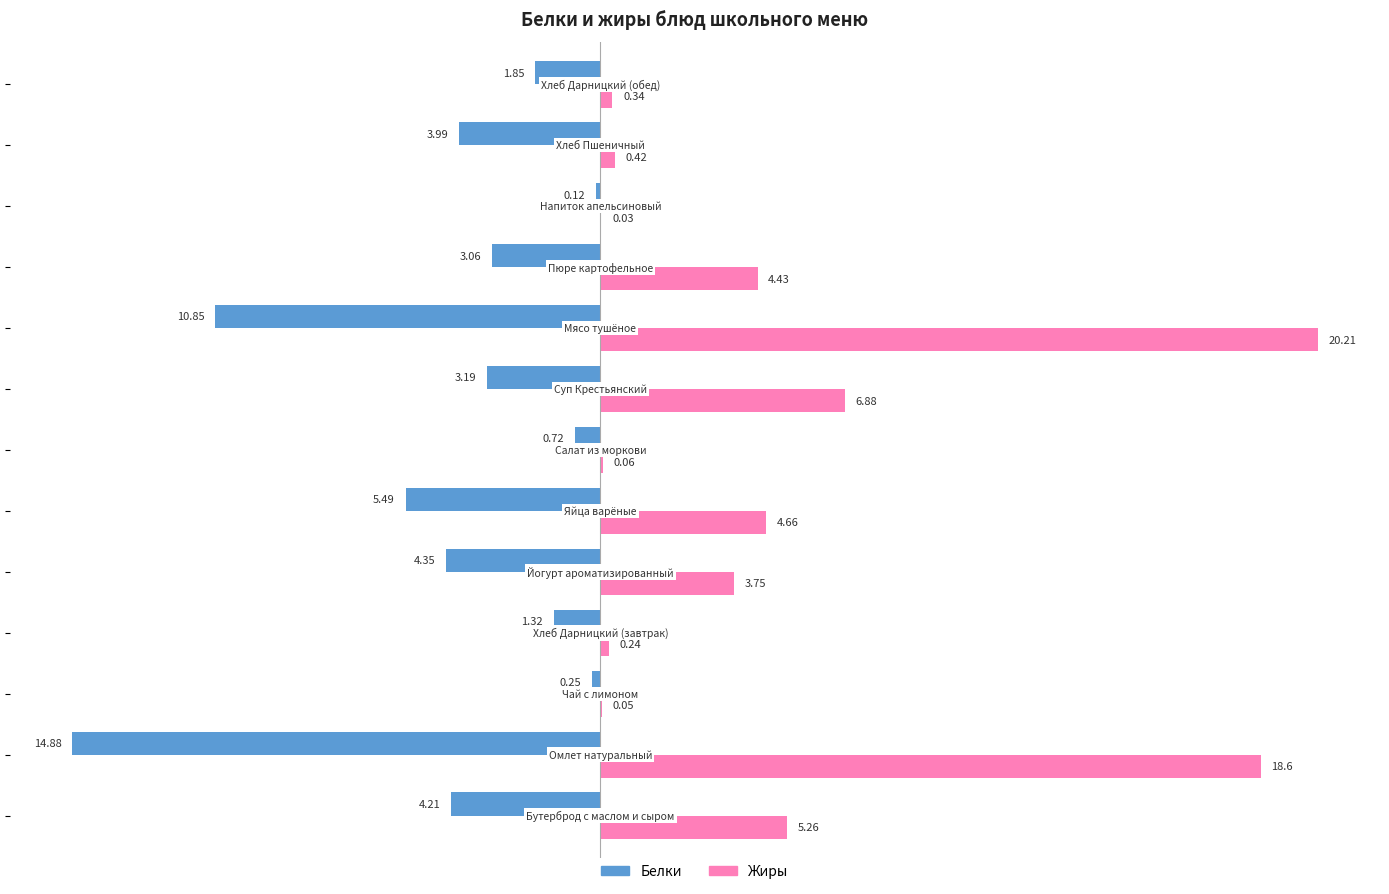

Which series has the largest total across all categories?

Жиры